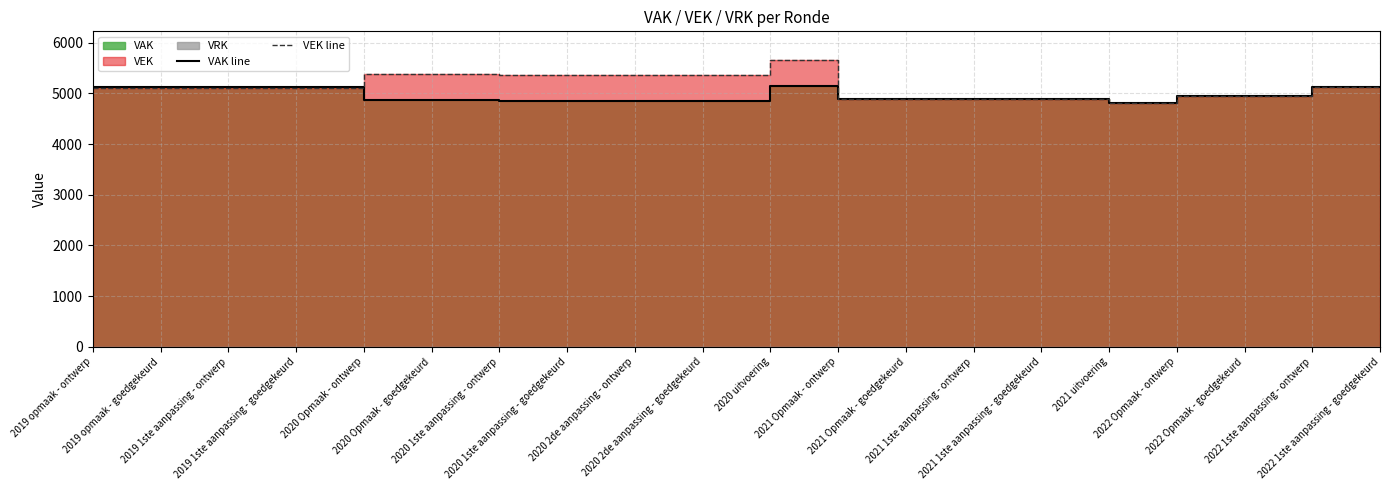

What is the average value of the VAK line series?

4966